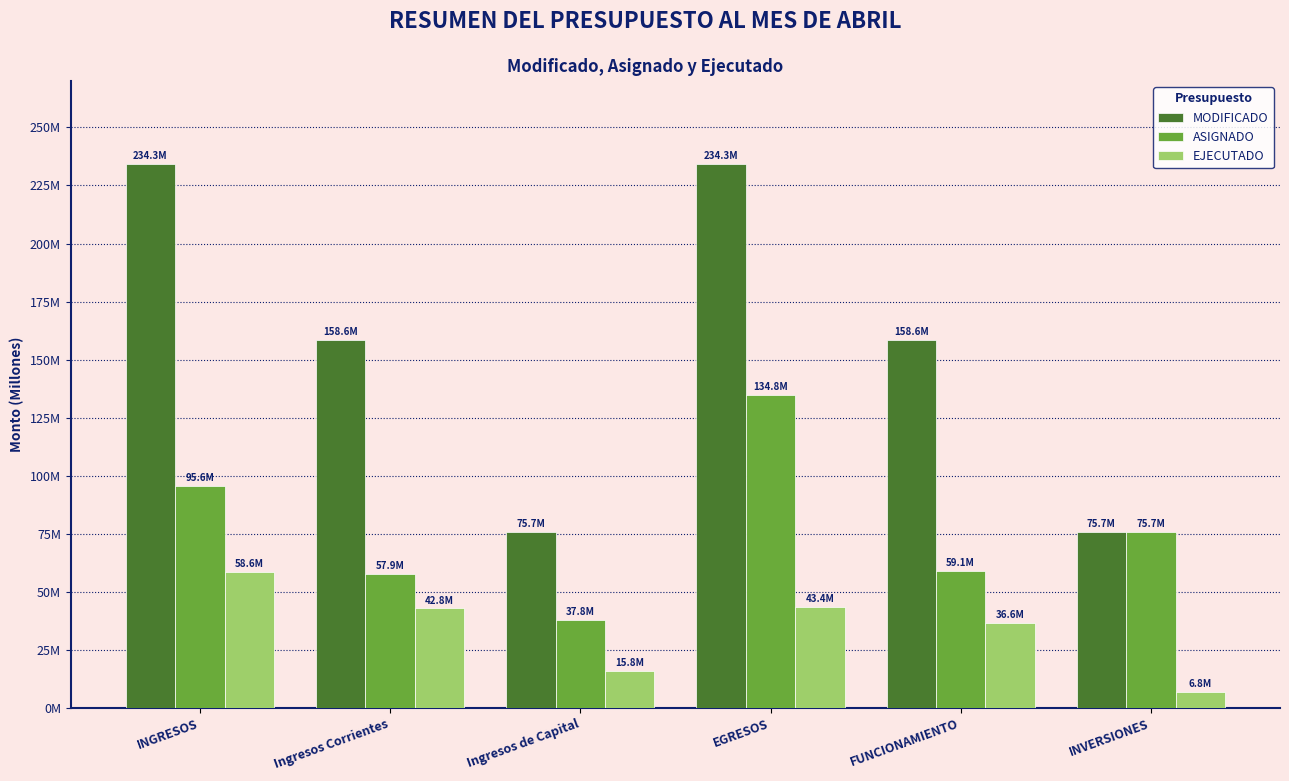

Which has a higher value, INVERSIONES or FUNCIONAMIENTO?

FUNCIONAMIENTO